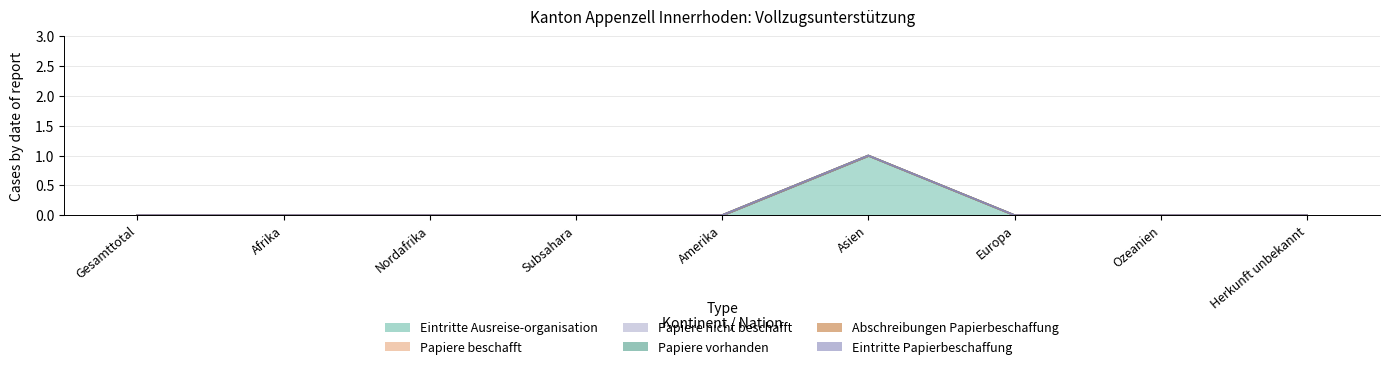

Which series has the largest total across all categories?

Eintritte Ausreise-organisation